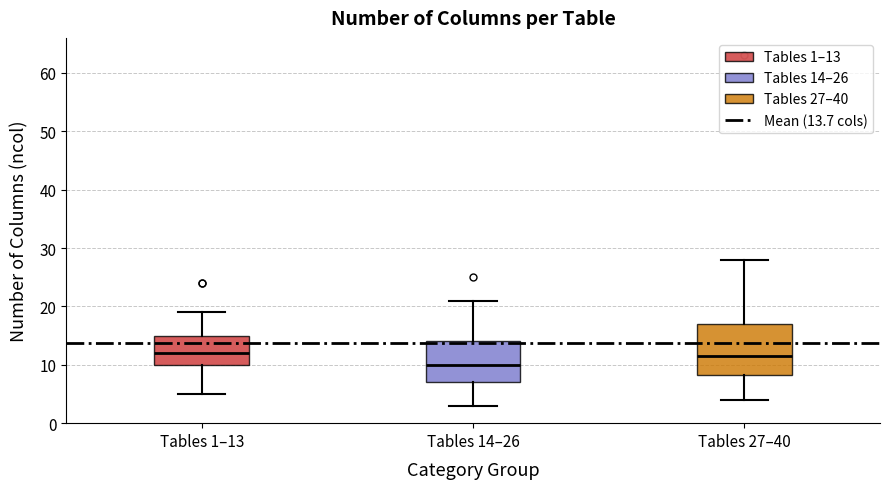

Reading left to right, transcribe this box plot: for each box, give where its median line is, the range the box spans, and where its two whiskers end, as read against the y-axis. The values are not printed on the chart, so give them approximately, as read against the axis.

Tables 1–13: median 12, box 10 to 15, whiskers 5 to 19
Tables 14–26: median 10, box 7 to 14, whiskers 3 to 21
Tables 27–40: median 12, box 8 to 17, whiskers 4 to 28